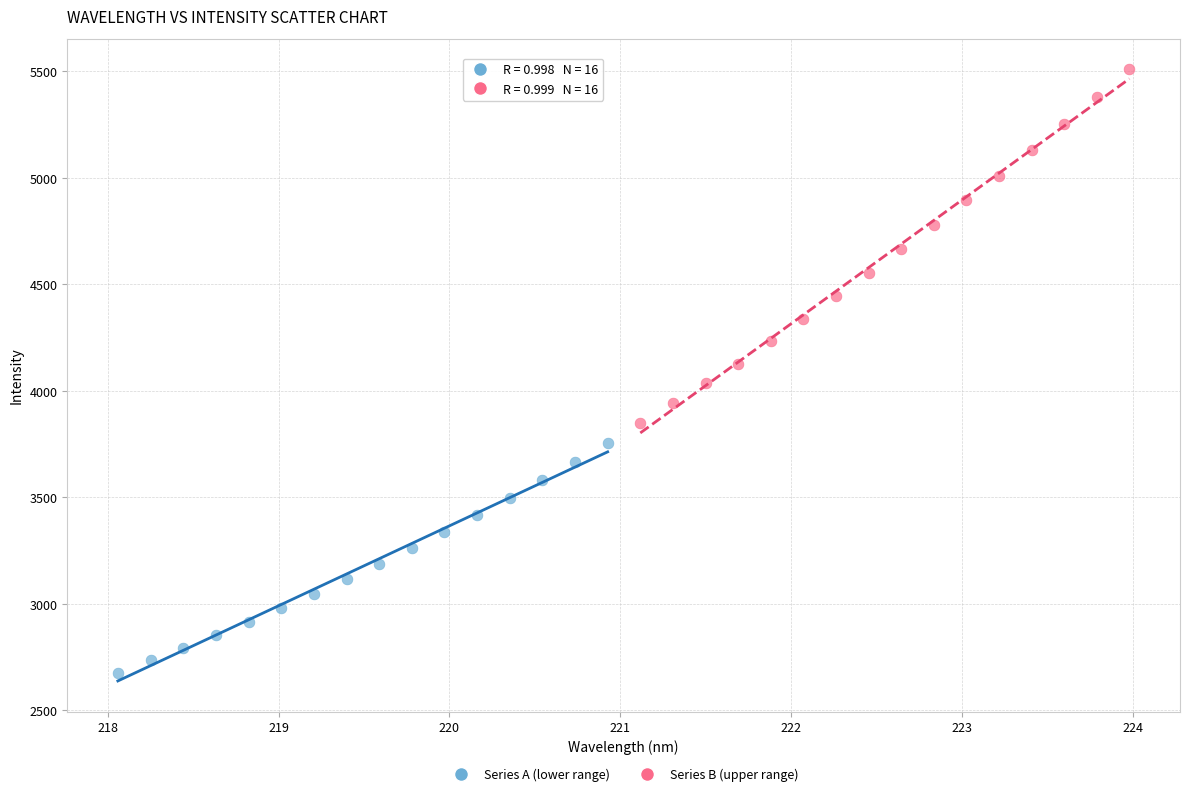

Which series reaches the maximum Y coordinate?

Series B (upper range)